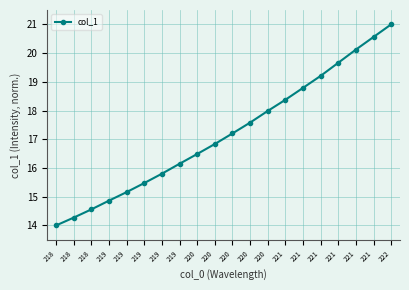

How many distinct data groups are displayed?

1